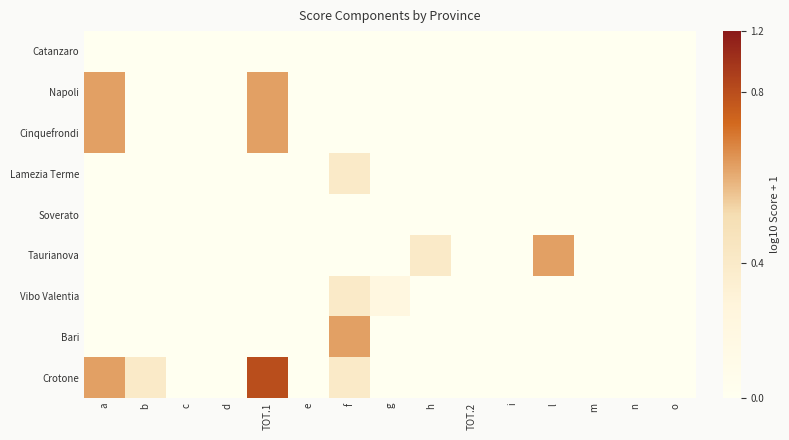

Reading left to right, list all the values displayed in this chart.

Catanzaro: a=0.0	b=0.0	c=0.0	d=0.0	TOT.1=0.0	e=0.0	f=0.0	g=0.0	h=0.0	TOT.2=0.0	i=0.0	l=0.0	m=0.0	n=0.0	o=0.0
Napoli: a=0.3	b=0.0	c=0.0	d=0.0	TOT.1=0.3	e=0.0	f=0.0	g=0.0	h=0.0	TOT.2=0.0	i=0.0	l=0.0	m=0.0	n=0.0	o=0.0
Cinquefrondi: a=0.3	b=0.0	c=0.0	d=0.0	TOT.1=0.3	e=0.0	f=0.0	g=0.0	h=0.0	TOT.2=0.0	i=0.0	l=0.0	m=0.0	n=0.0	o=0.0
Lamezia Terme: a=0.0	b=0.0	c=0.0	d=0.0	TOT.1=0.0	e=0.0	f=0.2	g=0.0	h=0.0	TOT.2=0.0	i=0.0	l=0.0	m=0.0	n=0.0	o=0.0
Soverato: a=0.0	b=0.0	c=0.0	d=0.0	TOT.1=0.0	e=0.0	f=0.0	g=0.0	h=0.0	TOT.2=0.0	i=0.0	l=0.0	m=0.0	n=0.0	o=0.0
Taurianova: a=0.0	b=0.0	c=0.0	d=0.0	TOT.1=0.0	e=0.0	f=0.0	g=0.0	h=0.2	TOT.2=0.0	i=0.0	l=0.3	m=0.0	n=0.0	o=0.0
Vibo Valentia: a=0.0	b=0.0	c=0.0	d=0.0	TOT.1=0.0	e=0.0	f=0.2	g=0.1	h=0.0	TOT.2=0.0	i=0.0	l=0.0	m=0.0	n=0.0	o=0.0
Bari: a=0.0	b=0.0	c=0.0	d=0.0	TOT.1=0.0	e=0.0	f=0.3	g=0.0	h=0.0	TOT.2=0.0	i=0.0	l=0.0	m=0.0	n=0.0	o=0.0
Crotone: a=0.3	b=0.2	c=0.0	d=0.0	TOT.1=0.4	e=0.0	f=0.2	g=0.0	h=0.0	TOT.2=0.0	i=0.0	l=0.0	m=0.0	n=0.0	o=0.0